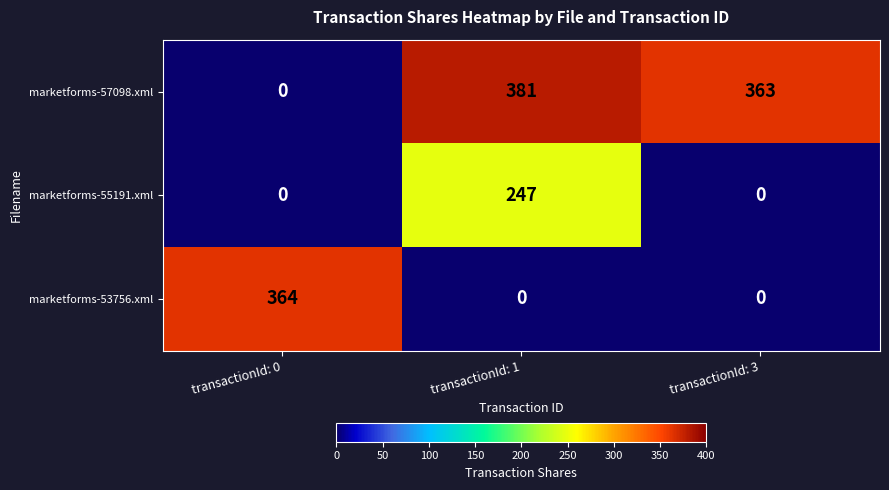

What is the average value of the marketforms-57098.xml series?

248